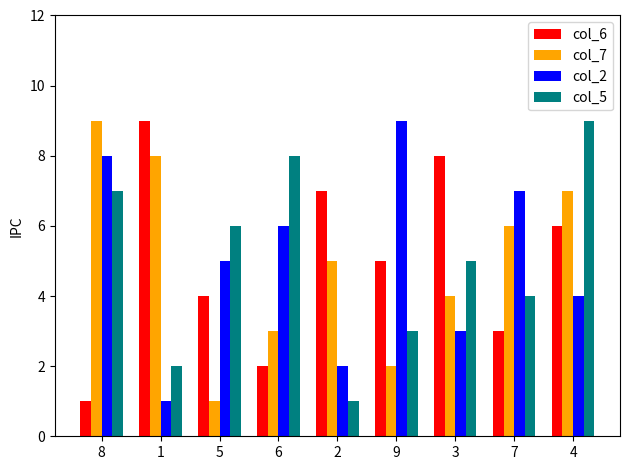

How many col_6 values are between 3 and 7?

5